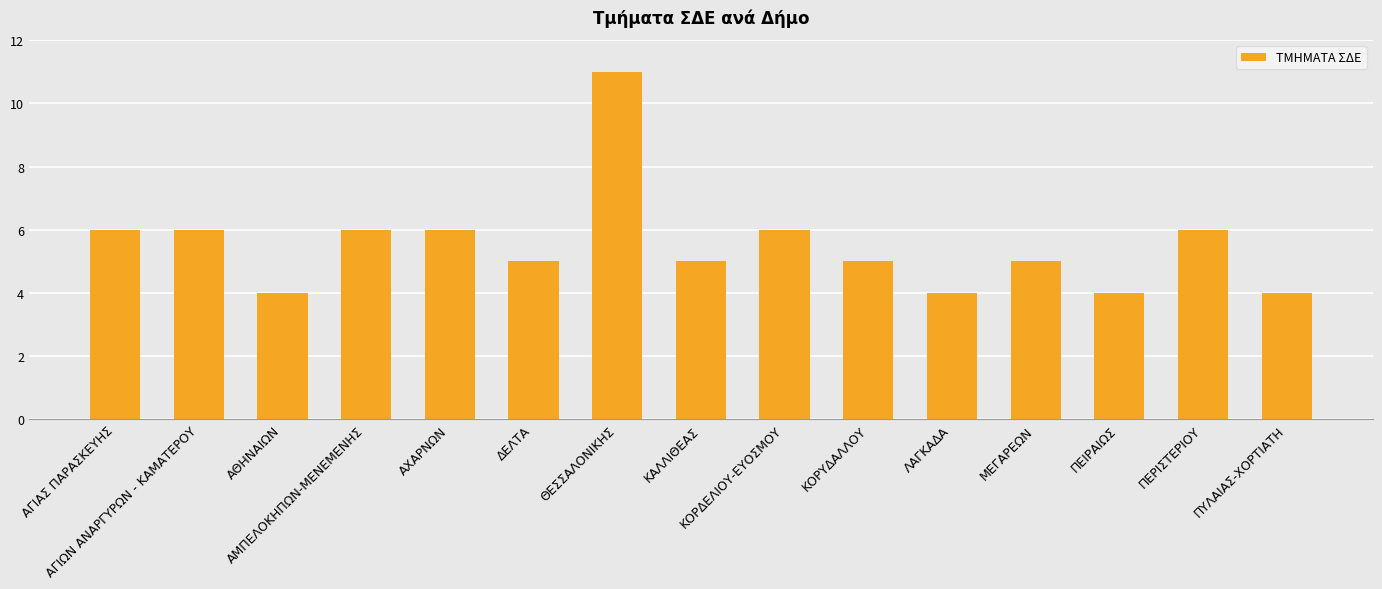

What is the sum of all values?

83